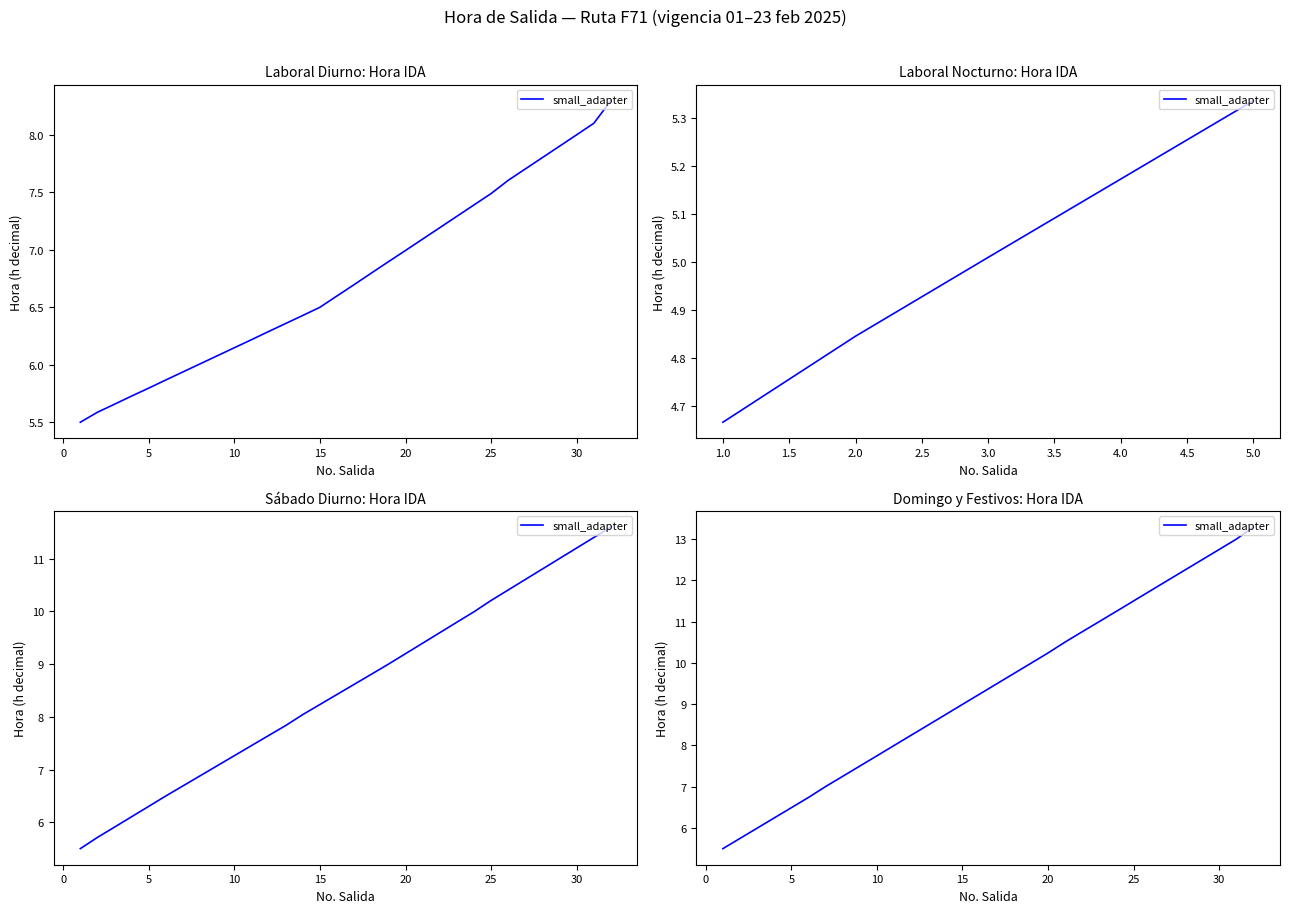

What is the value of the 23rd point from the left?

11.0